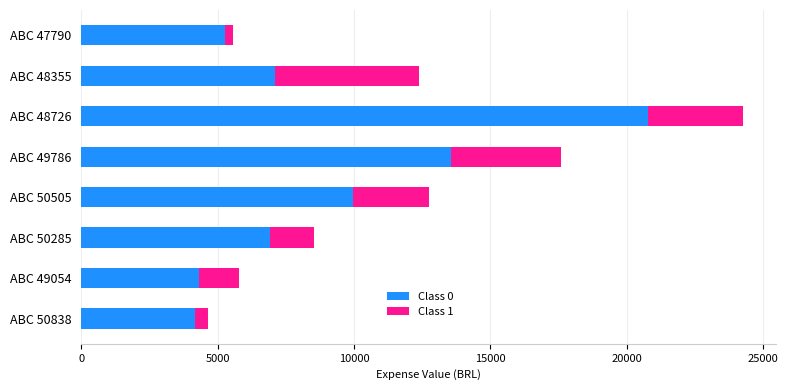

At which category is the sum across all series the highest?

ABC 48726